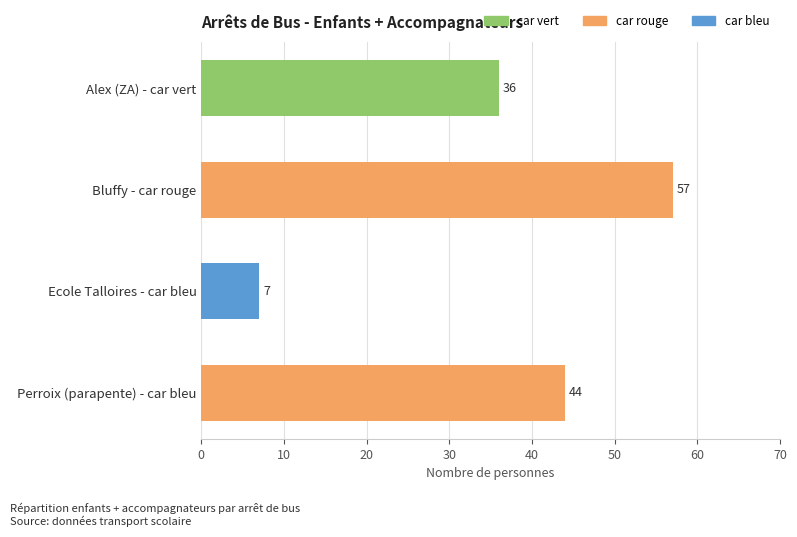

Which category has the lowest value across all series?

Ecole Talloires - car bleu